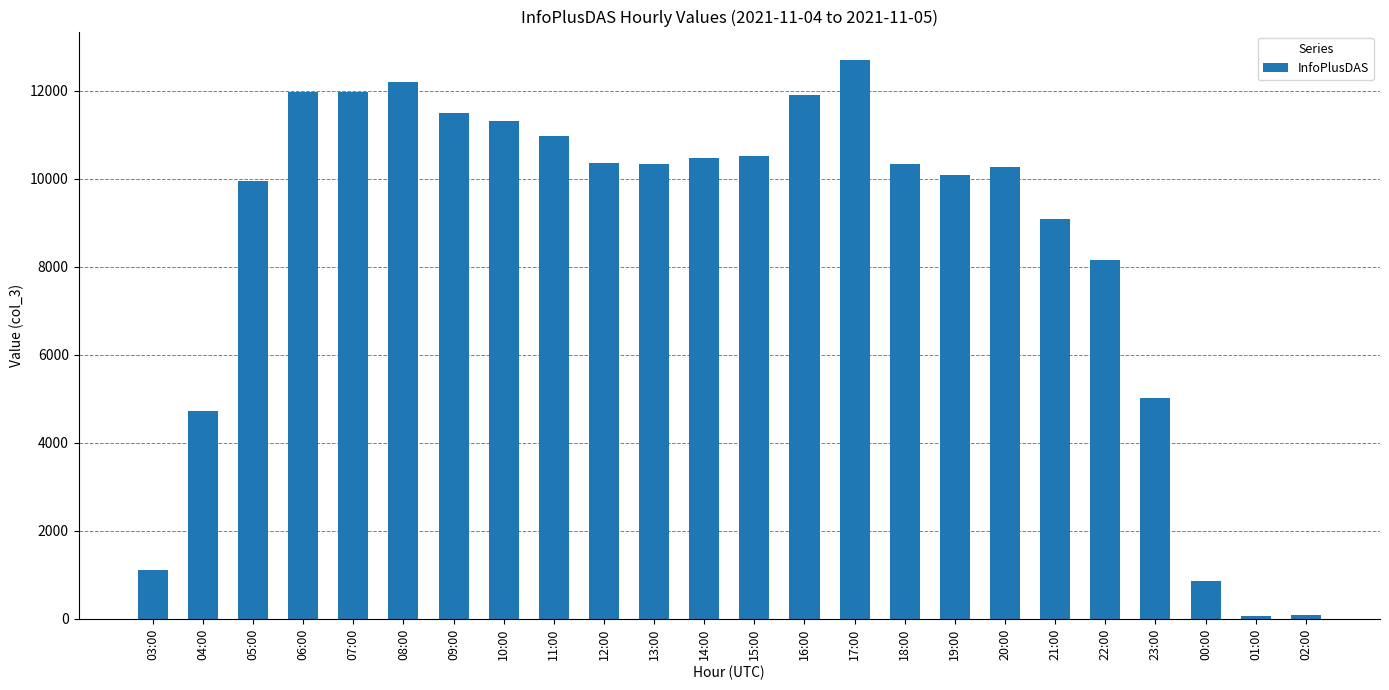

What is the difference between the second highest and minimum values?

12128